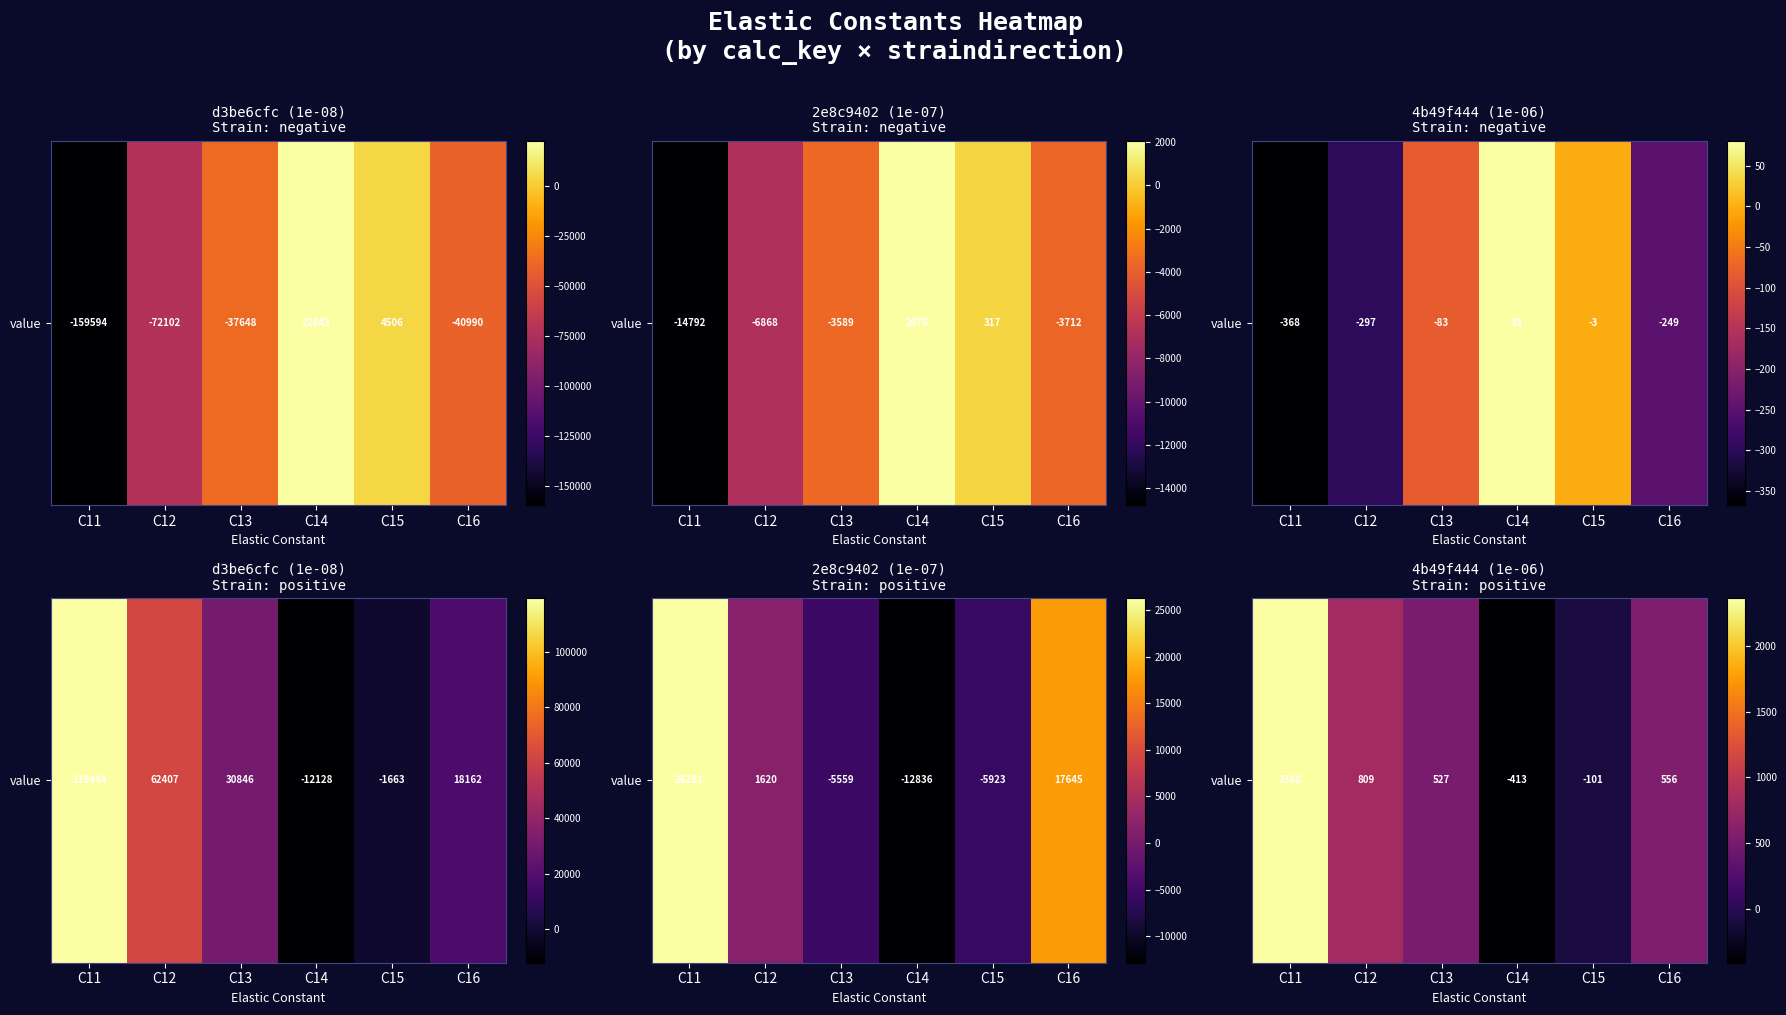

The value at C12 is 808.8. True or false?

True